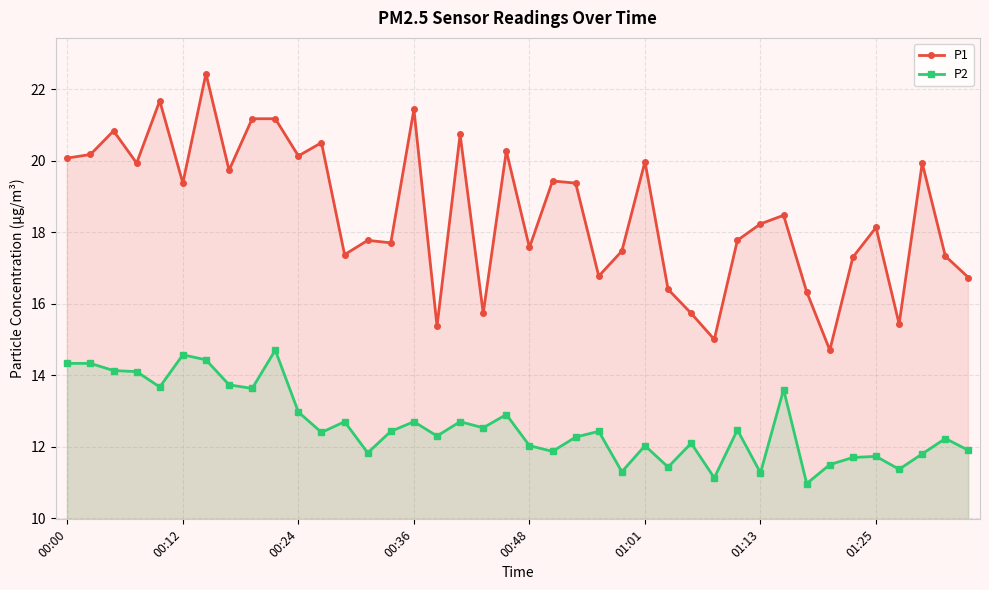

At 36, list the series in order from smallest to largest.

P2, P1